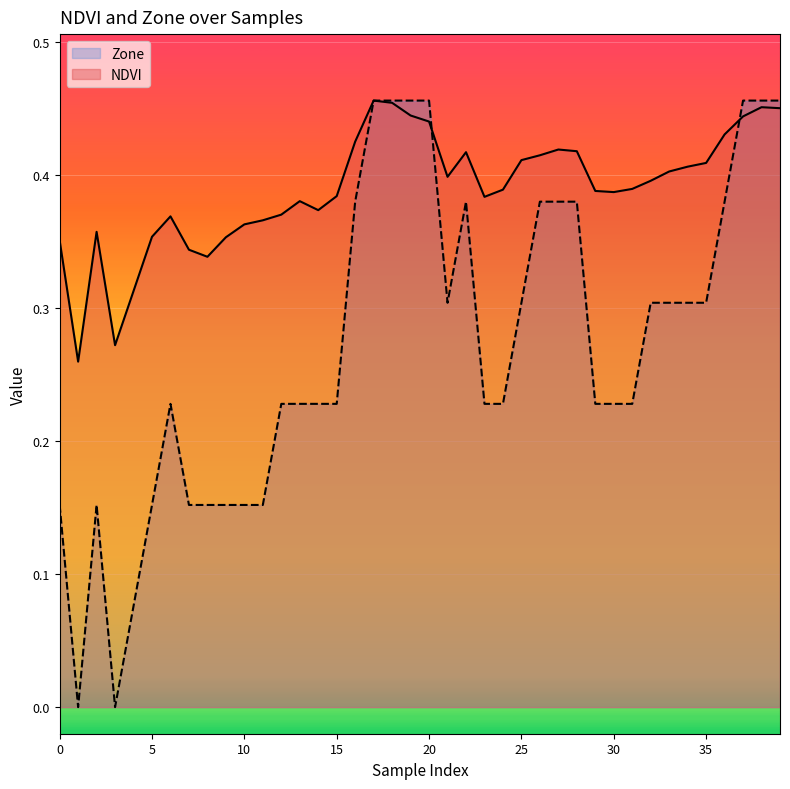

List the series in order of their peak value, highest first.

NDVI, Zone